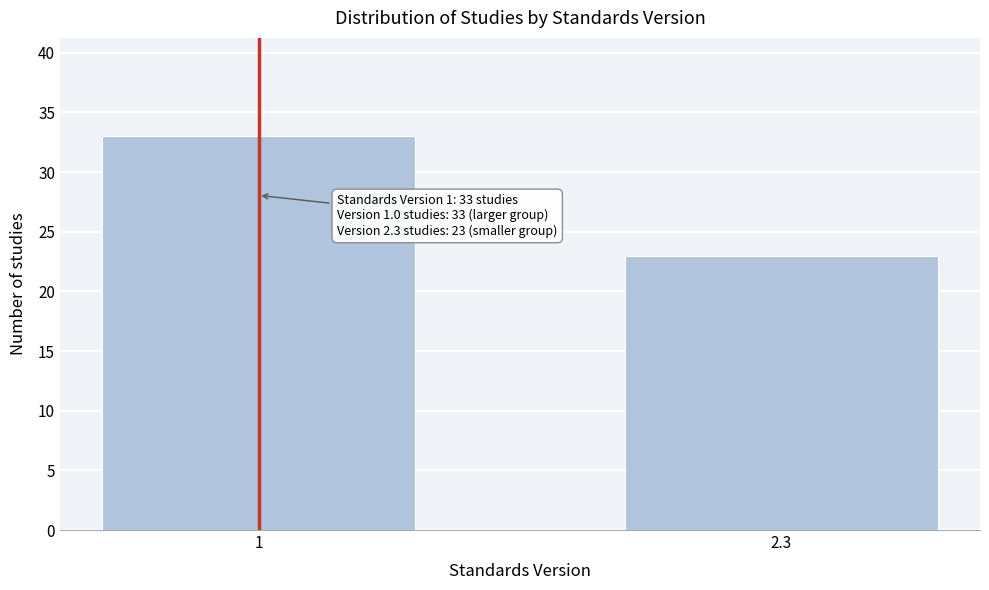

Reading left to right, extract all data points from this chart.

1=33	2.3=23